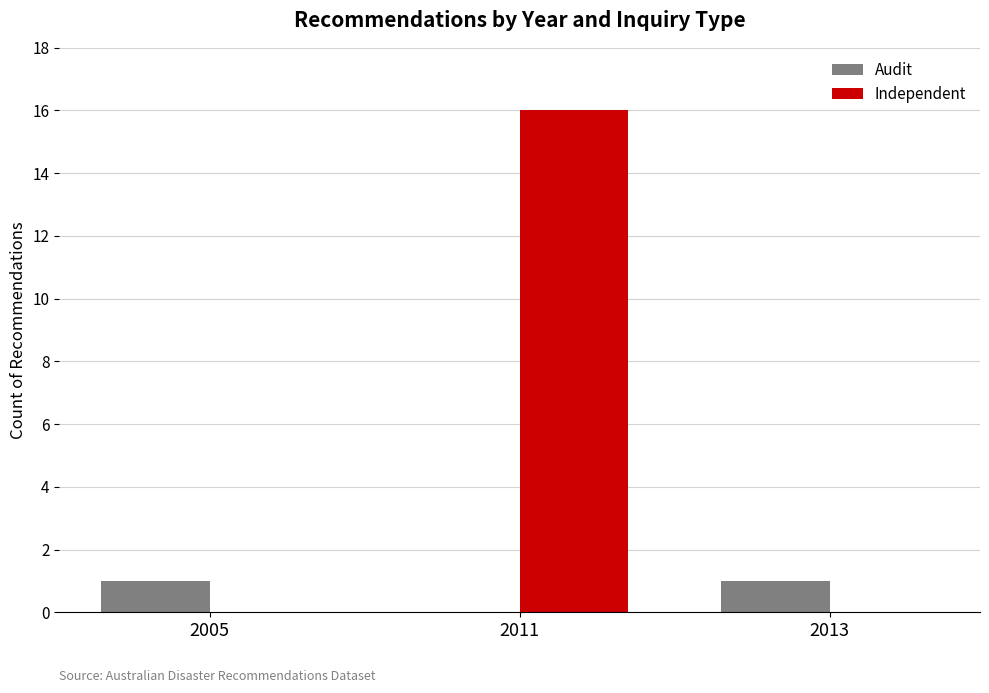

How many Audit values are between 0 and 1?

3